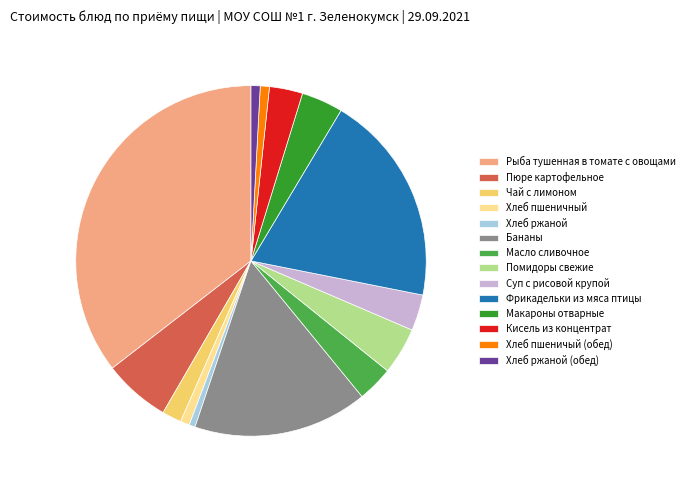

The Масло сливочное slice represents 15% of the pie. True or false?

False